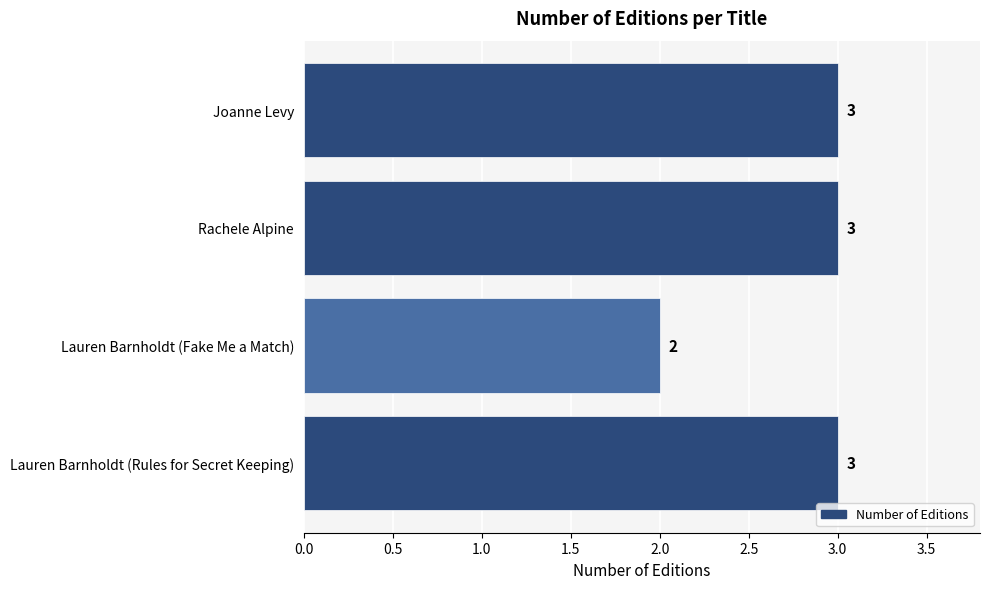

What is the value of the 3rd bar from the top?

2